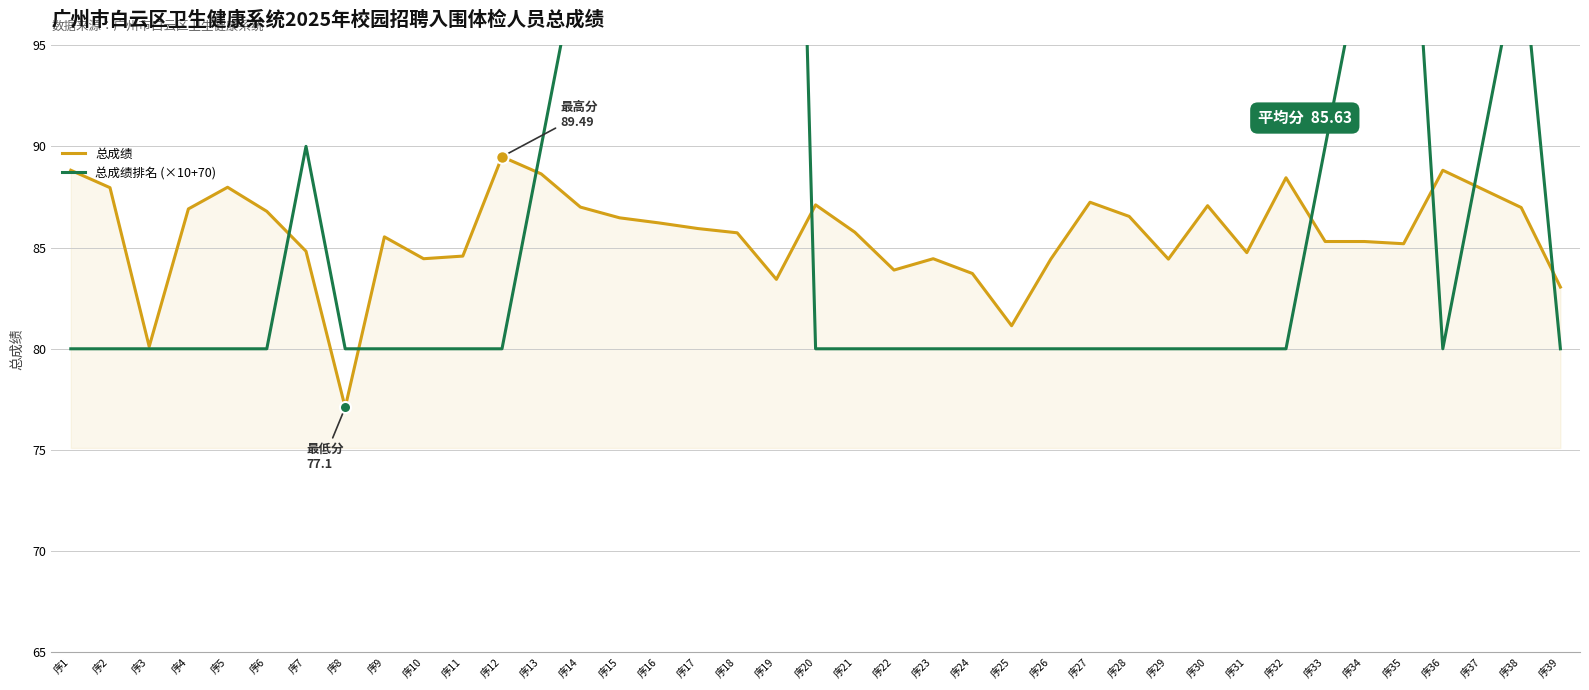

What is the minimum value for 总成绩排名 (×10+70)?

80.0